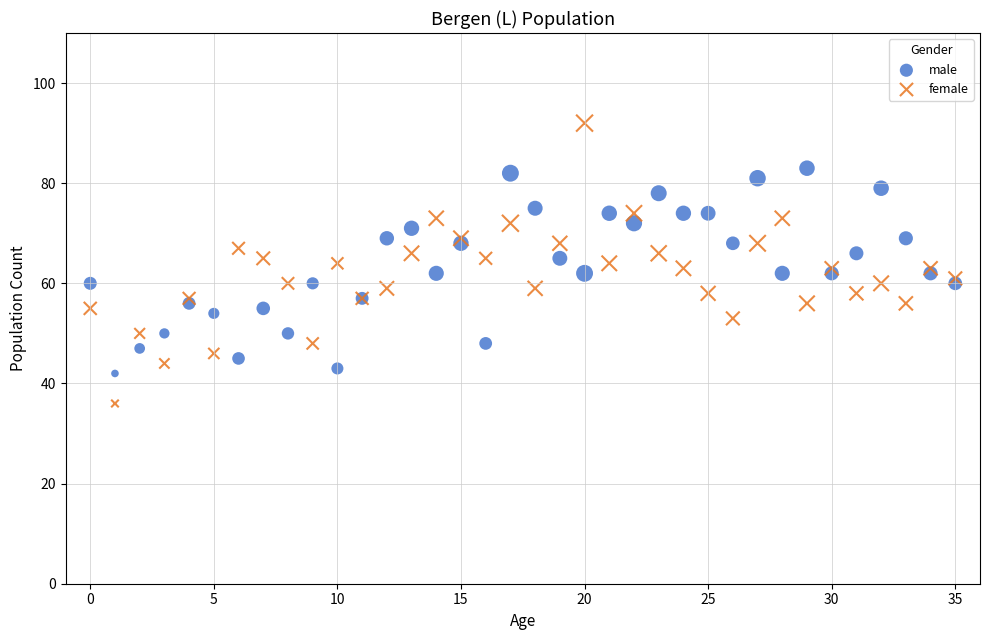

Which series has the largest Y range (max minus min)?

female